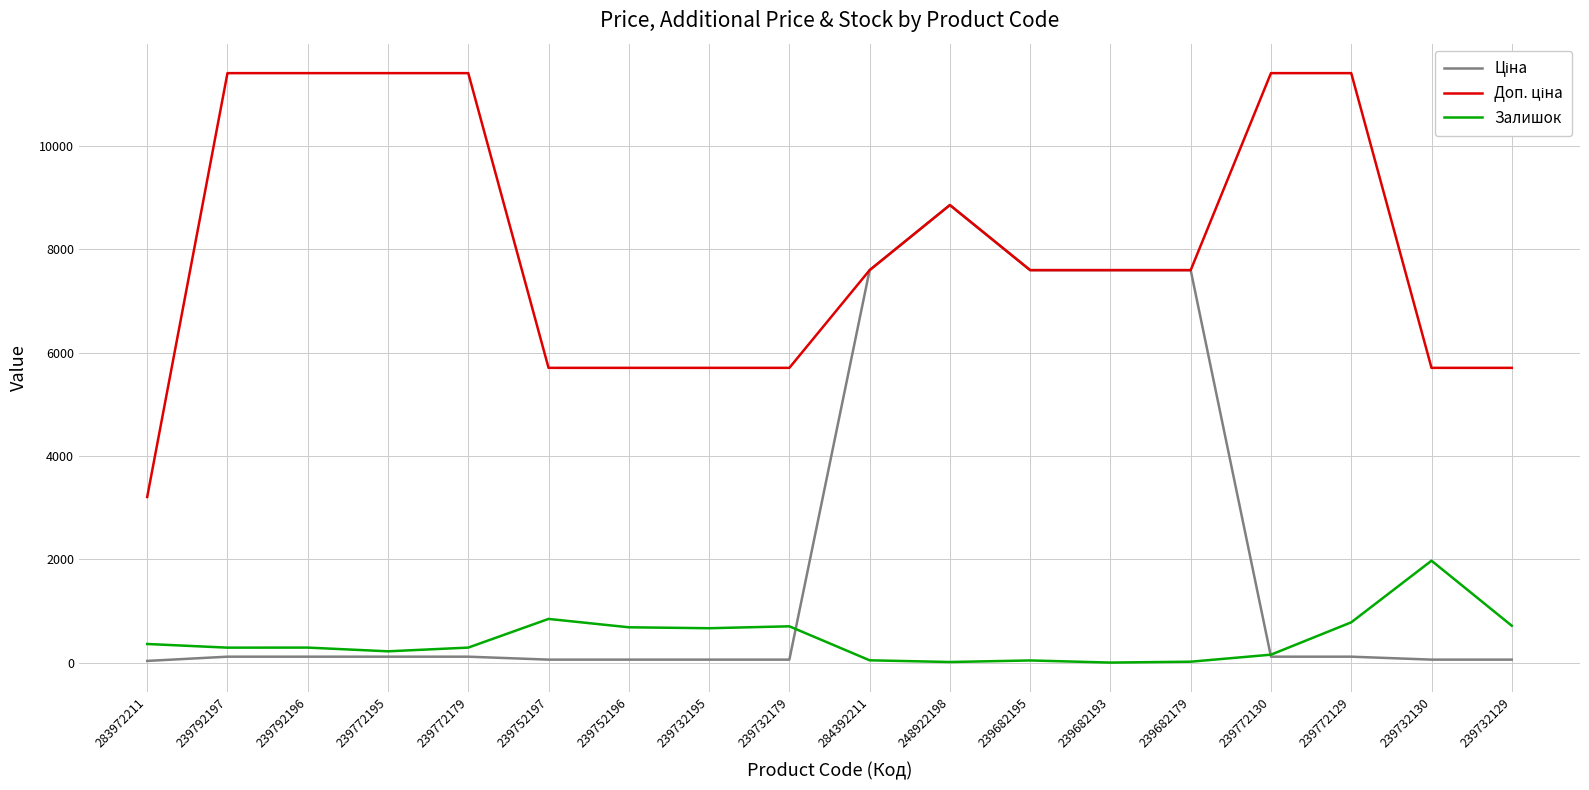

What is the greatest value displayed?

11410.0